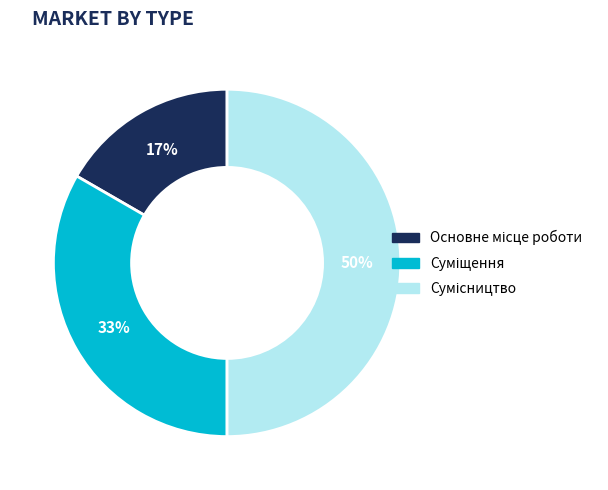

To the nearest percent, what is the average slice percentage?

33%